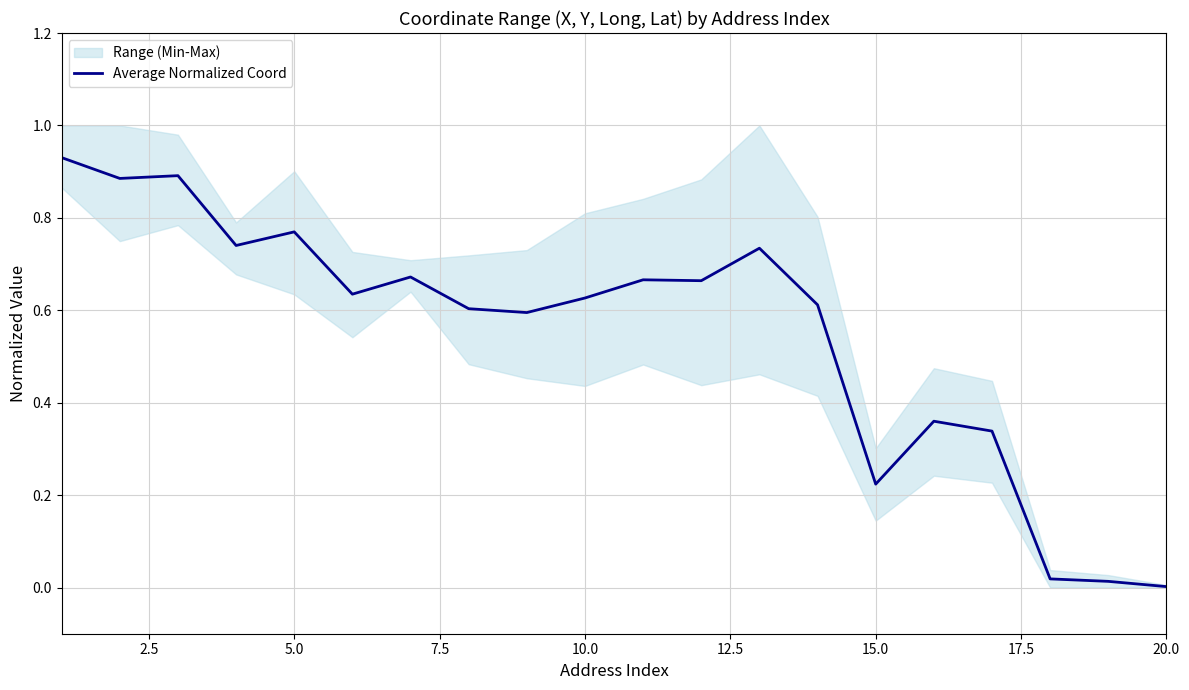

What is the value of the 14th point from the left?

0.6